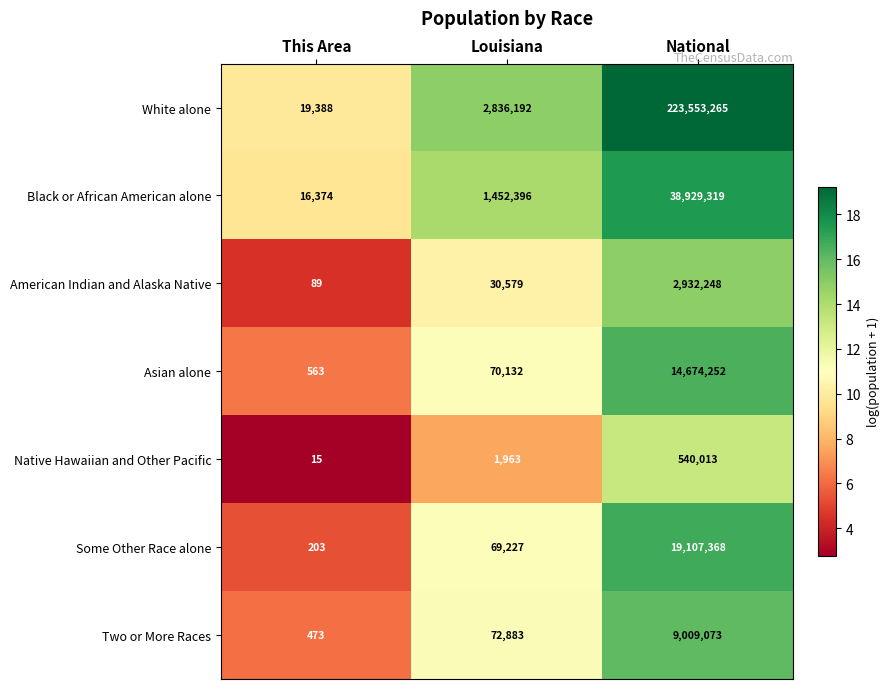

Where is Two or More Races nearest to the value 4504773?

Louisiana